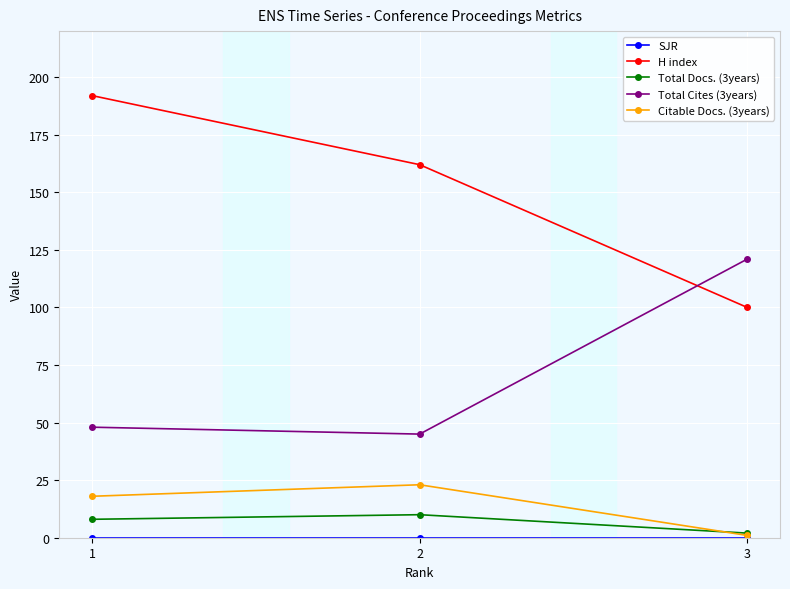

What is the sum of the Citable Docs. (3years) values at 3 and 1?

19